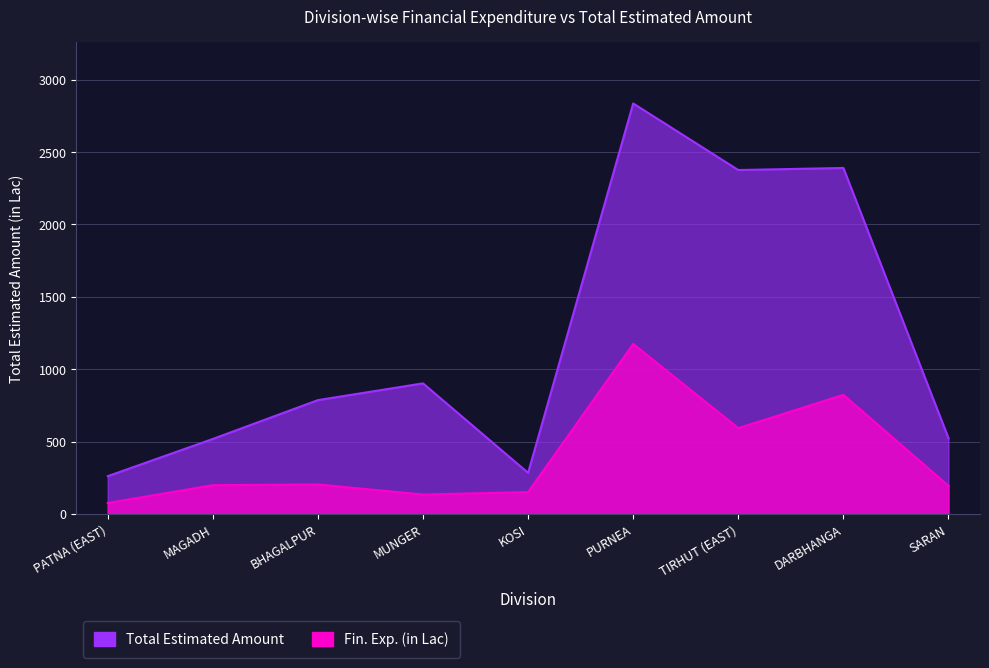

What position from the right is PATNA (EAST)?

9